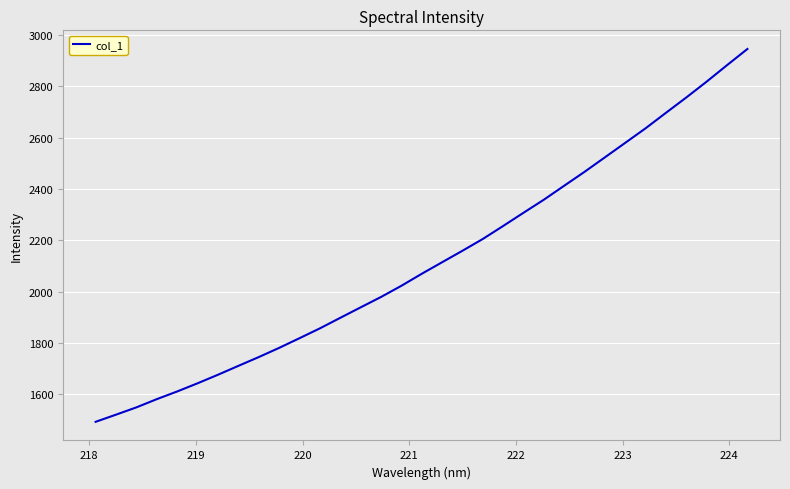

What is the greatest value displayed?

2945.0